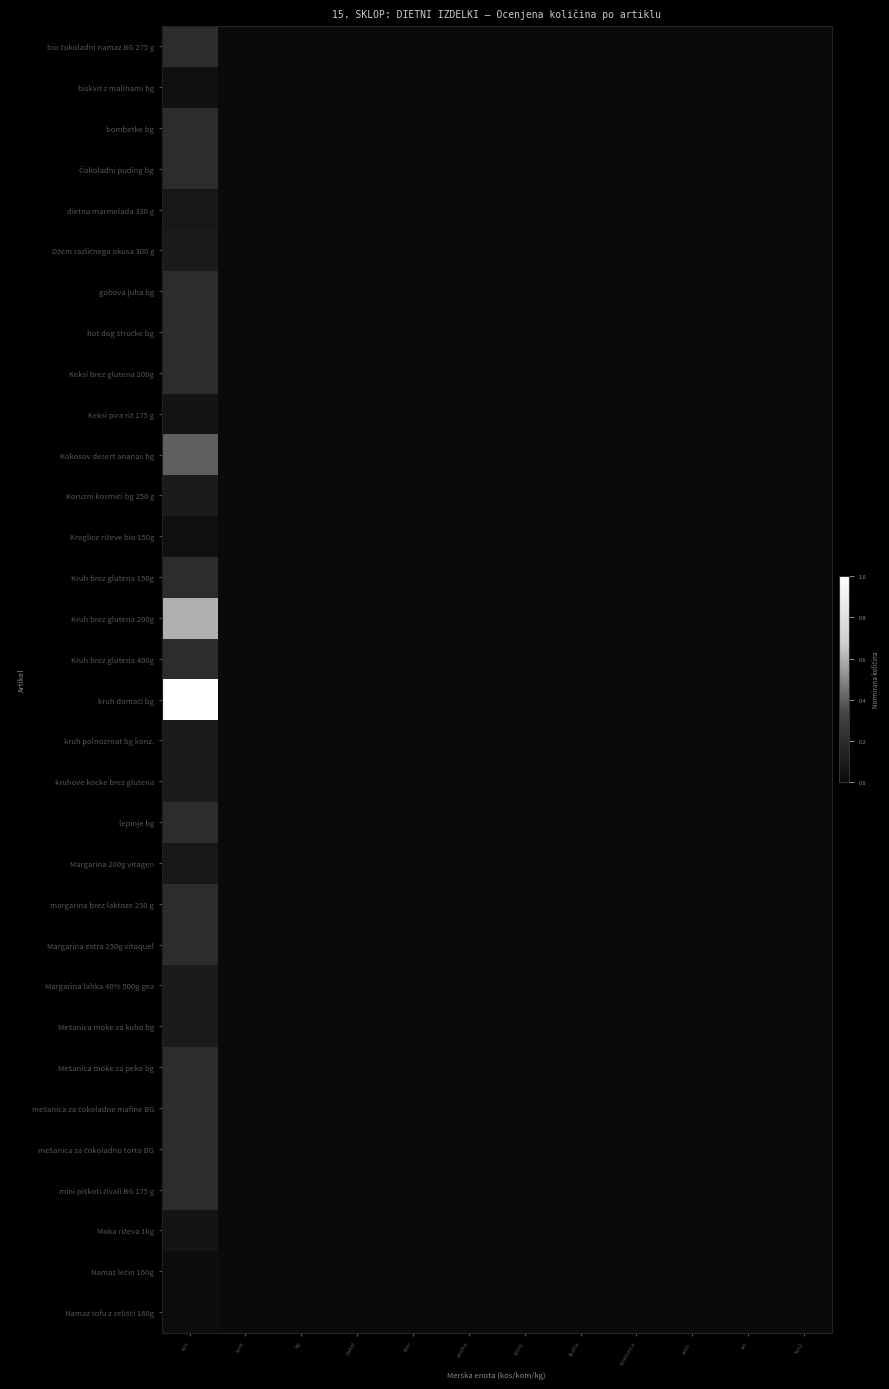

How many data points does each series have?

12